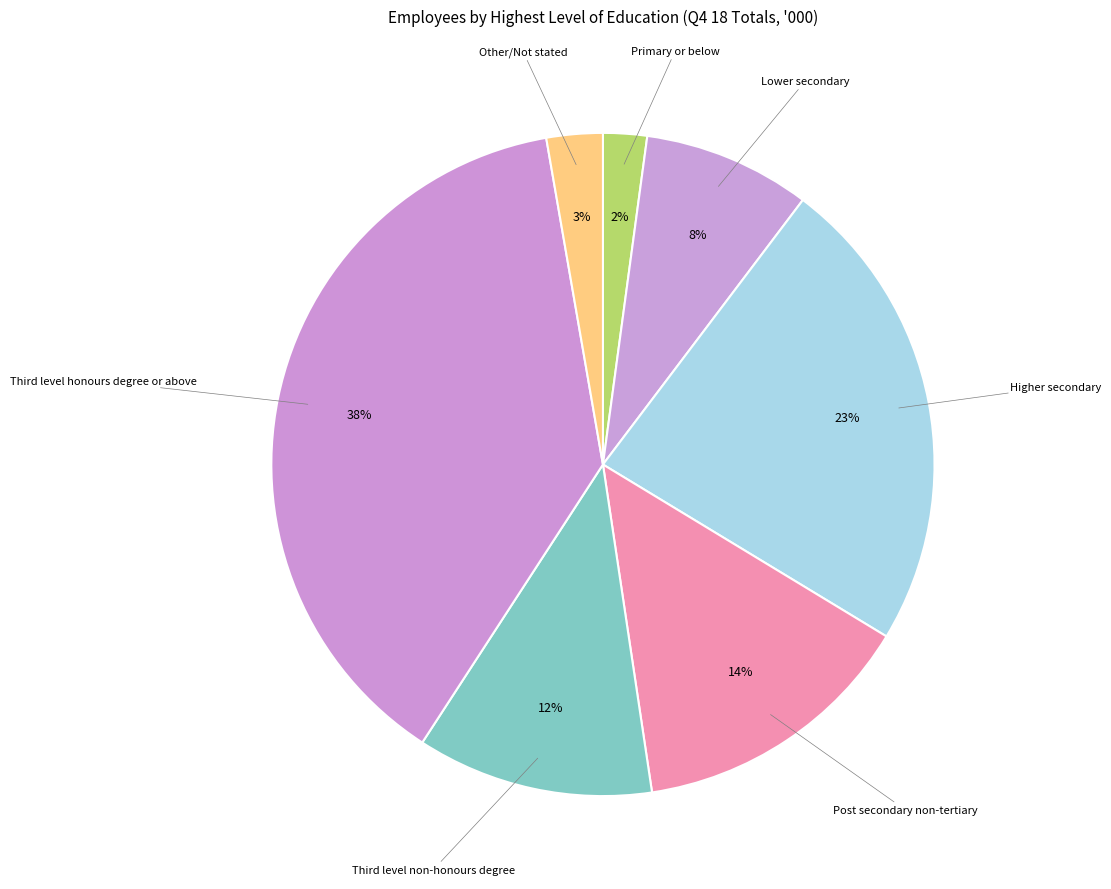

Count the number of slices in the pie.

7